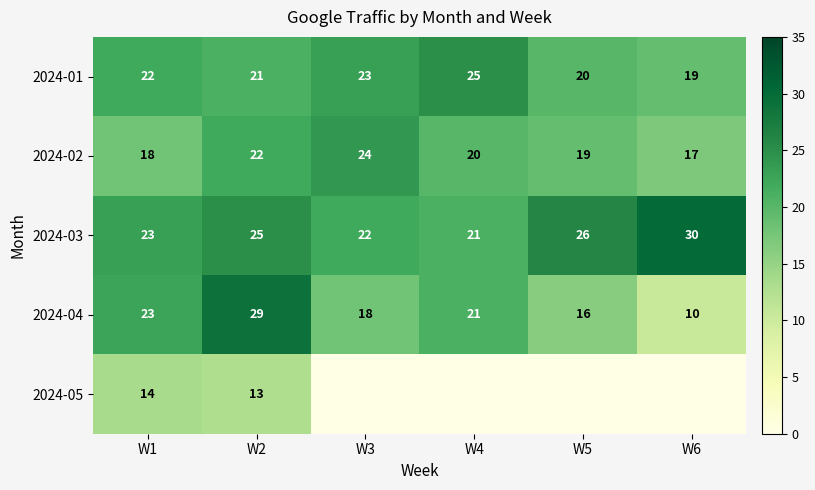

What is the average value of the 2024-02 series?

20